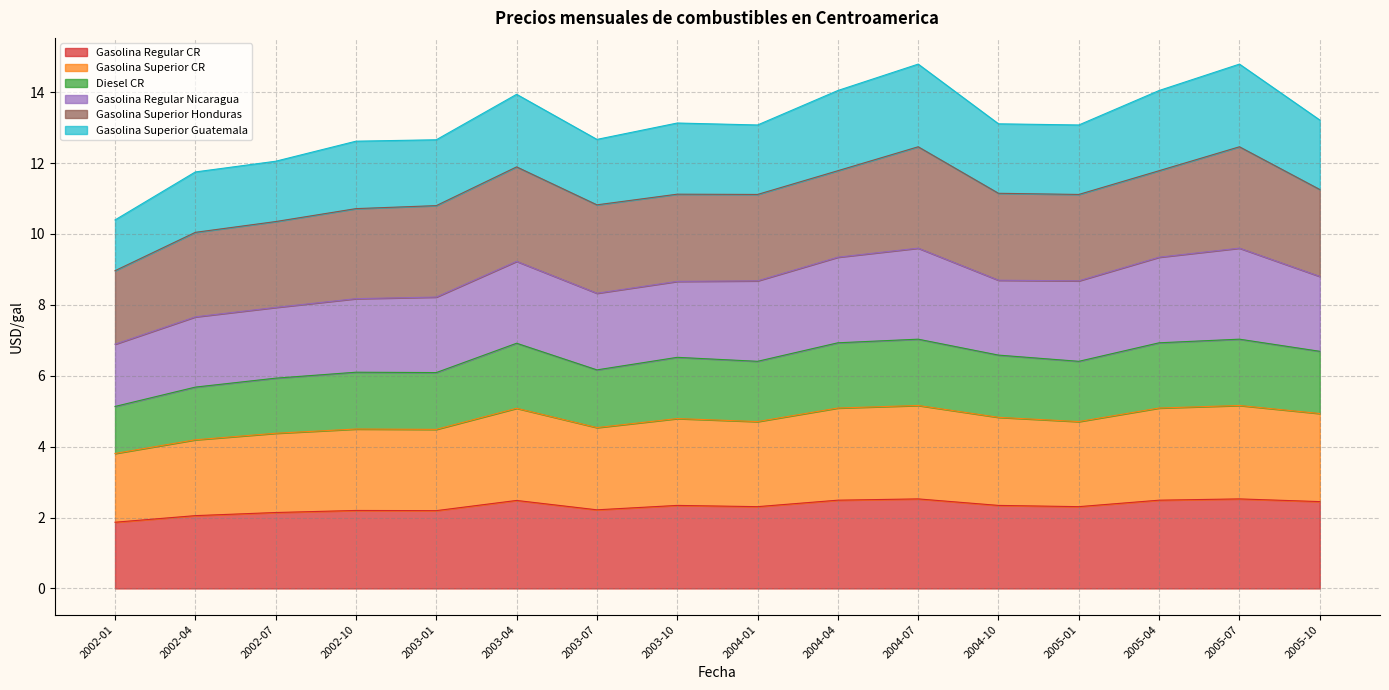

What is the total value across all series at 2005-04?

14.0